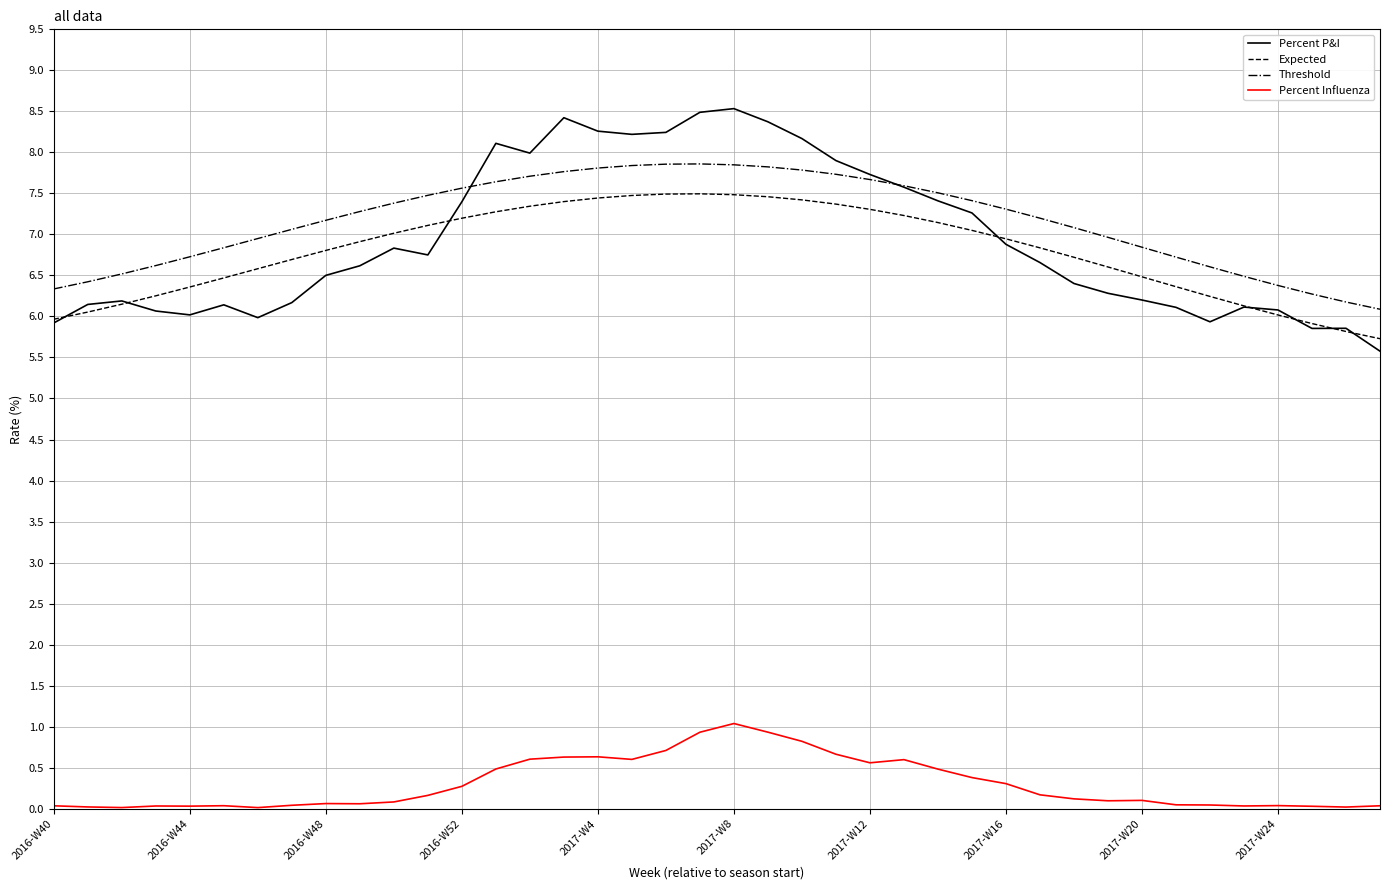

True or false: Percent P&I and Percent Influenza intersect in this chart.

False